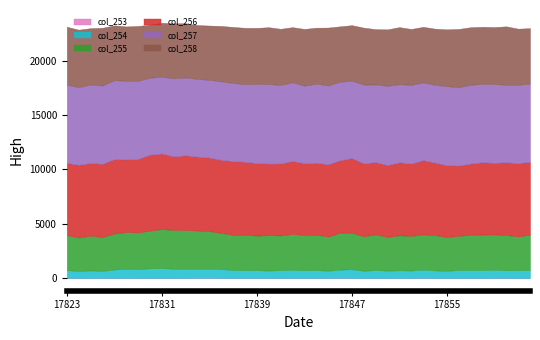

Which series changed the most between 17839 and 17848?

col_258